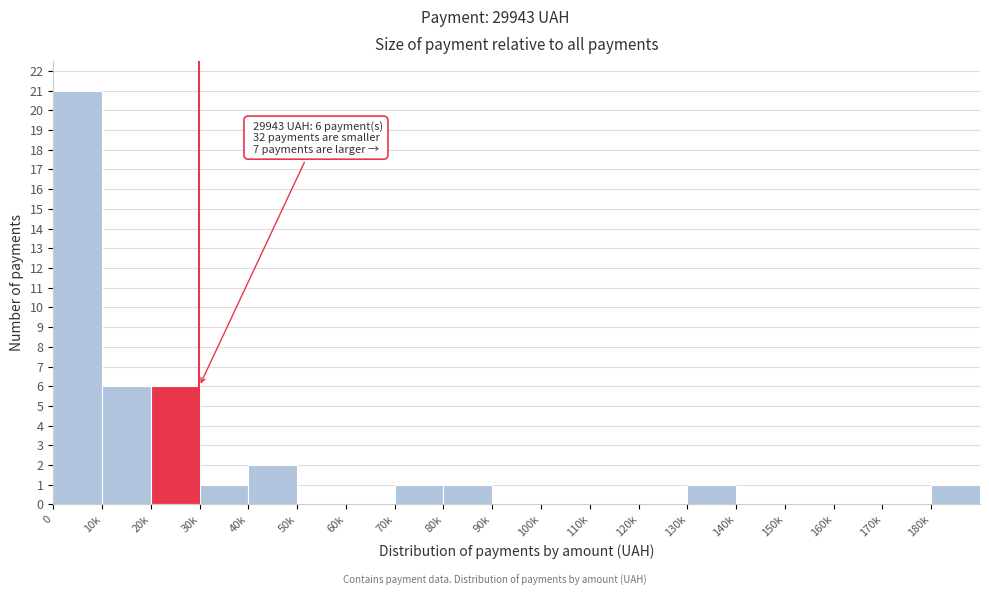

Reading left to right, list all the values displayed in this chart.

0=21	10k=6	20k=6	30k=1	40k=2	50k=0	60k=0	70k=1	80k=1	90k=0	100k=0	110k=0	120k=0	130k=1	140k=0	150k=0	160k=0	170k=0	180k=1